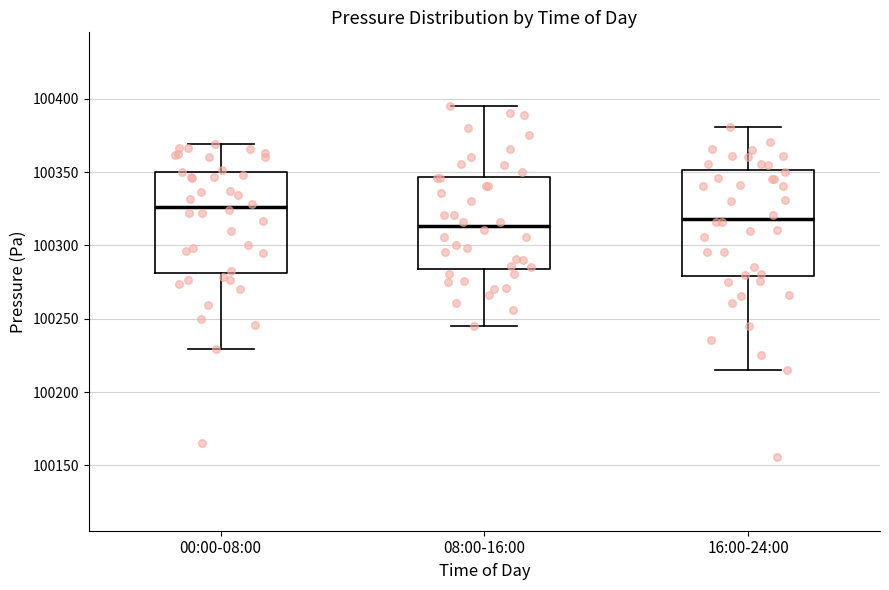

Reading left to right, transcribe this box plot: for each box, give where its median line is, the range the box spans, and where its two whiskers end, as read against the y-axis. The values are not printed on the chart, so give them approximately, as read against the axis.

00:00-08:00: median 100325, box 100280 to 100350, whiskers 100230 to 100370
08:00-16:00: median 100315, box 100285 to 100345, whiskers 100245 to 100395
16:00-24:00: median 100320, box 100280 to 100350, whiskers 100215 to 100380